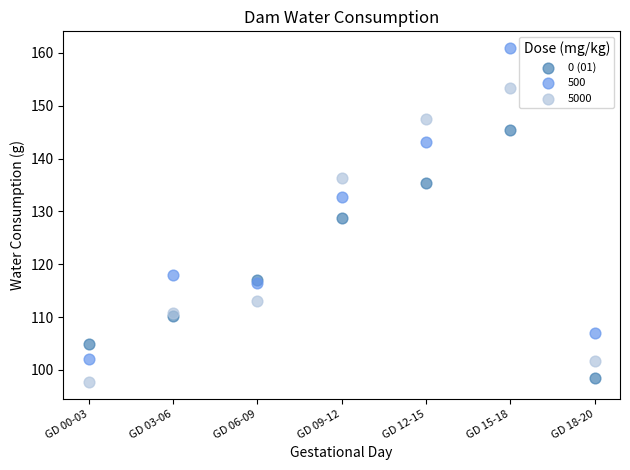

What is the X range (max minus min) for the scatter plot?

18.0